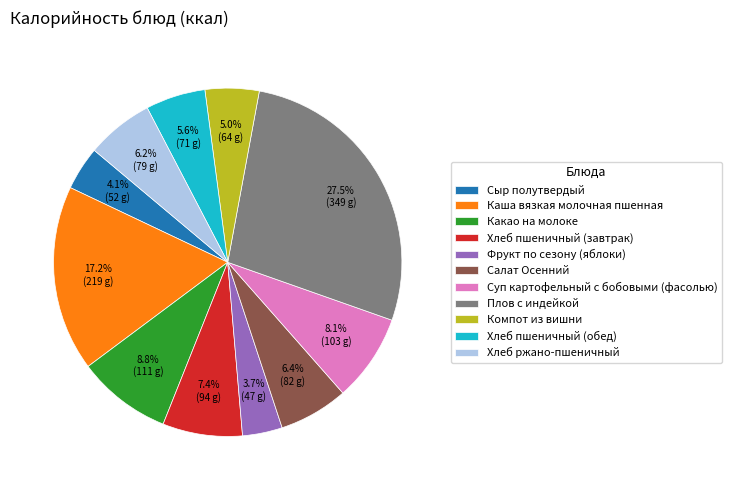

Is there a majority slice in this chart?

No